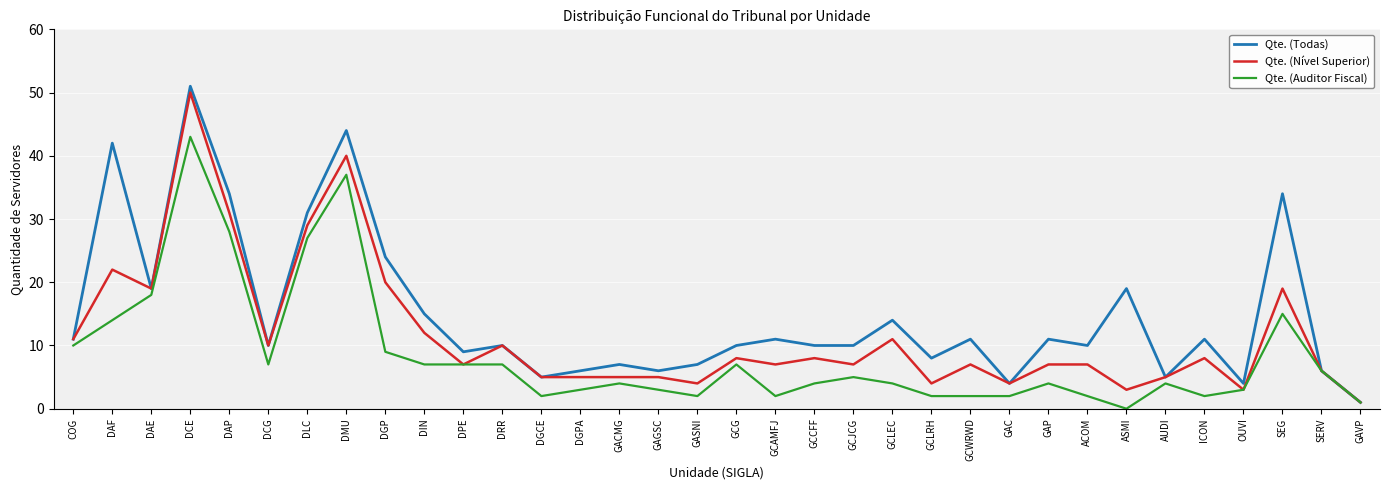

What is the difference between the maximum and second lowest values in the Qte. (Todas) series?

47